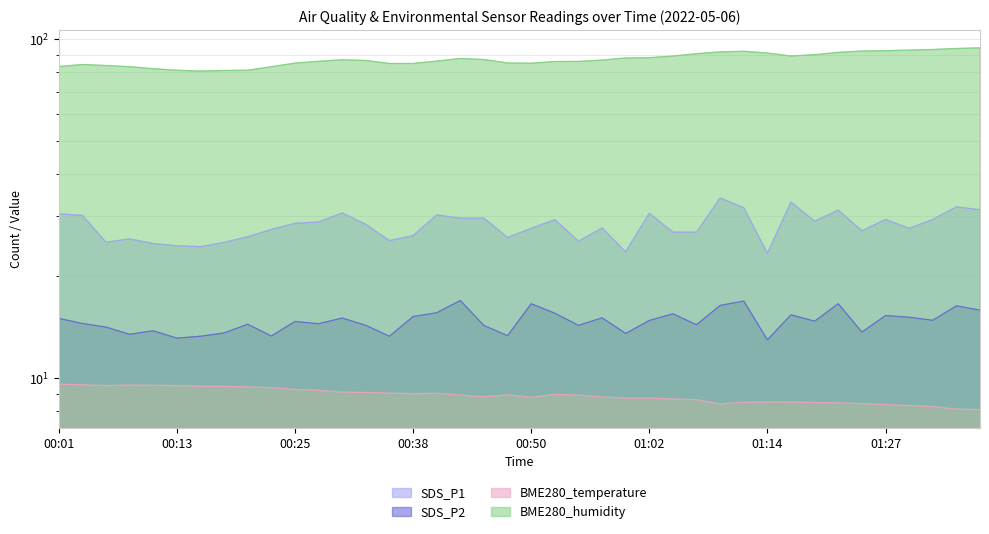

How many data points does each series have?

40